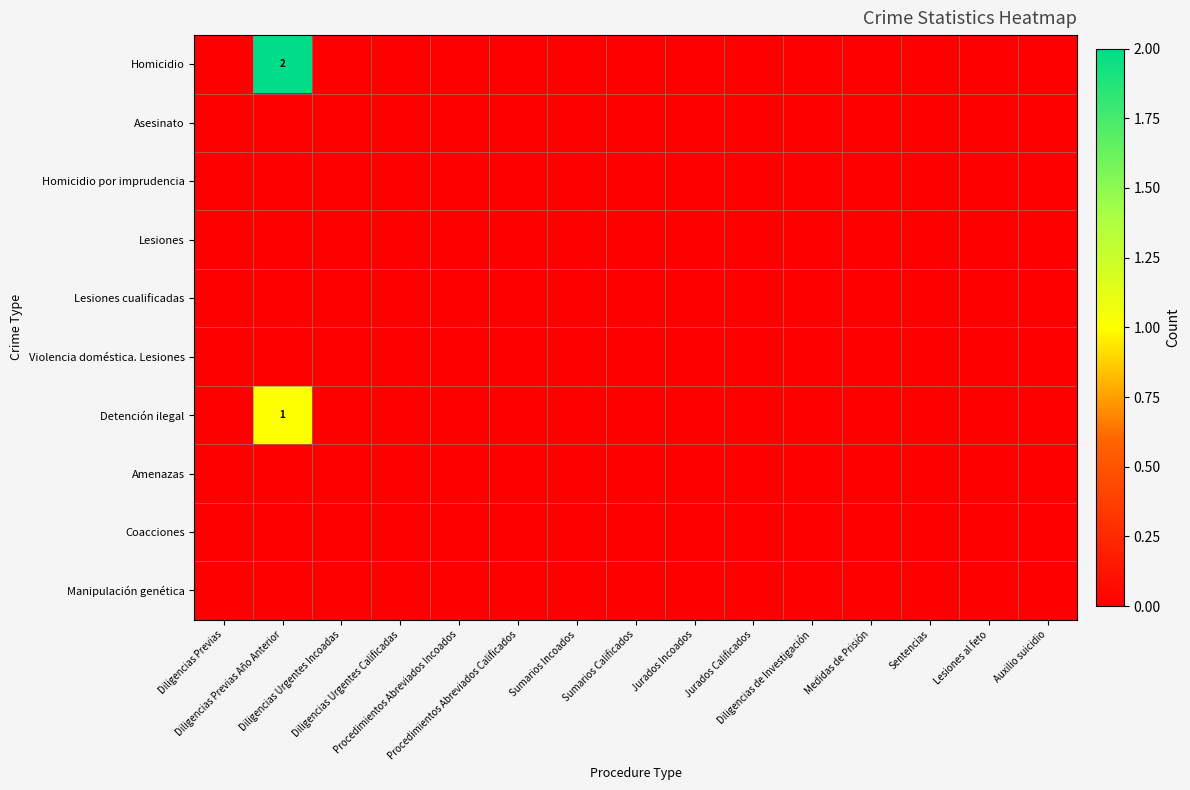

Is the value of Lesiones cualificadas at Lesiones al feto greater than the value of Homicidio por imprudencia at Diligencias Previas?

No